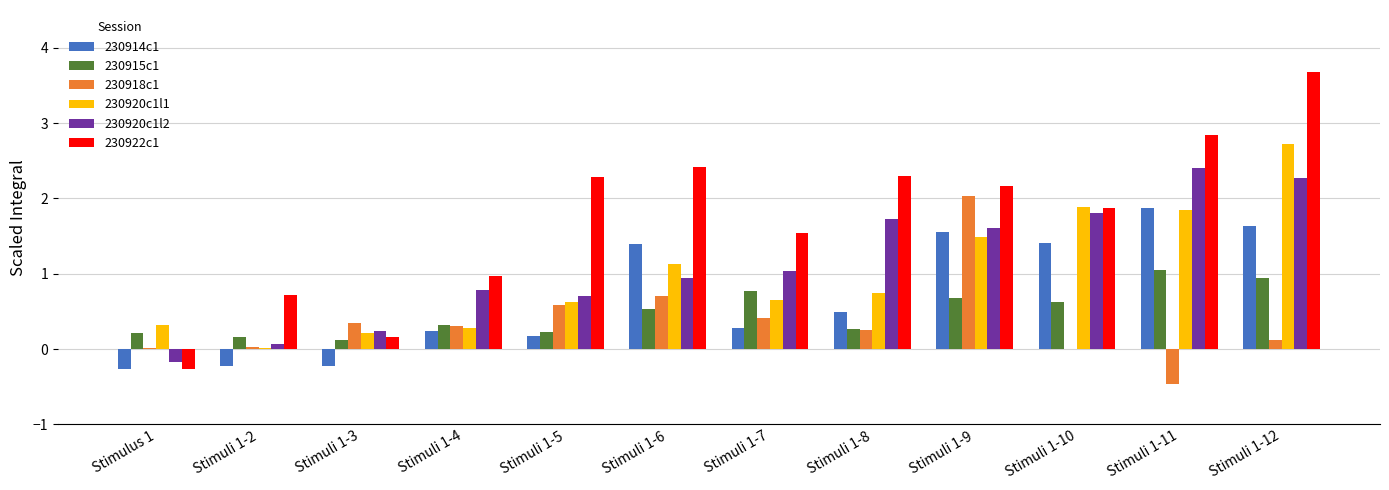

The value of 230920c1l2 at Stimuli 1-6 is 1.6. True or false?

False